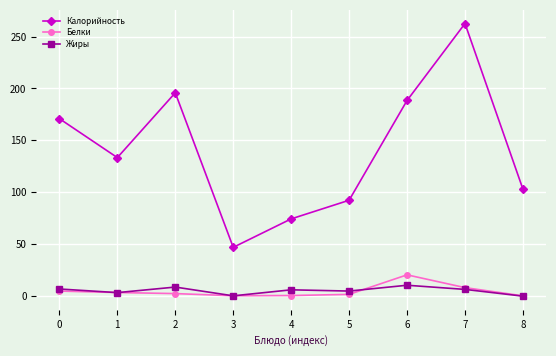

What is the value of the Жиры point at the 2nd from the left?

3.4